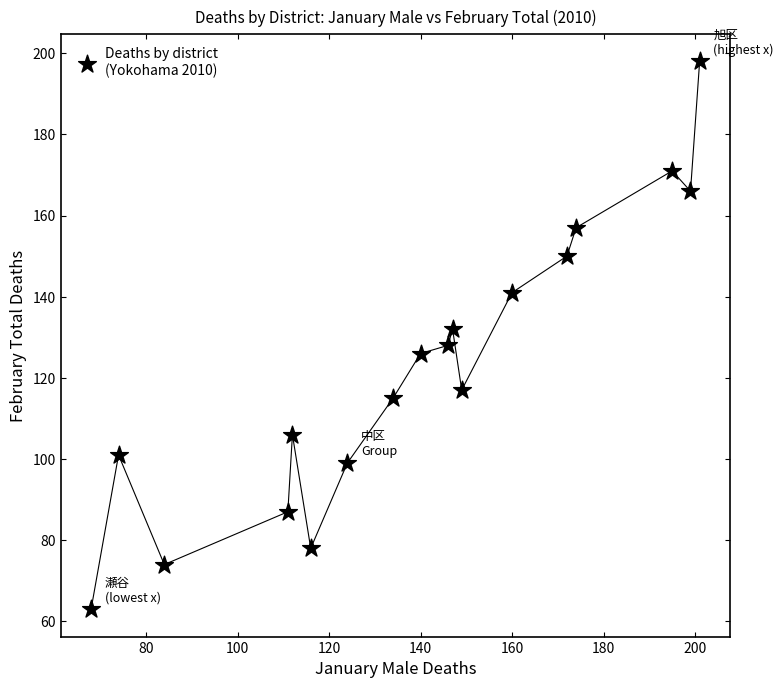

What is the range of X values (max minus min)?

133